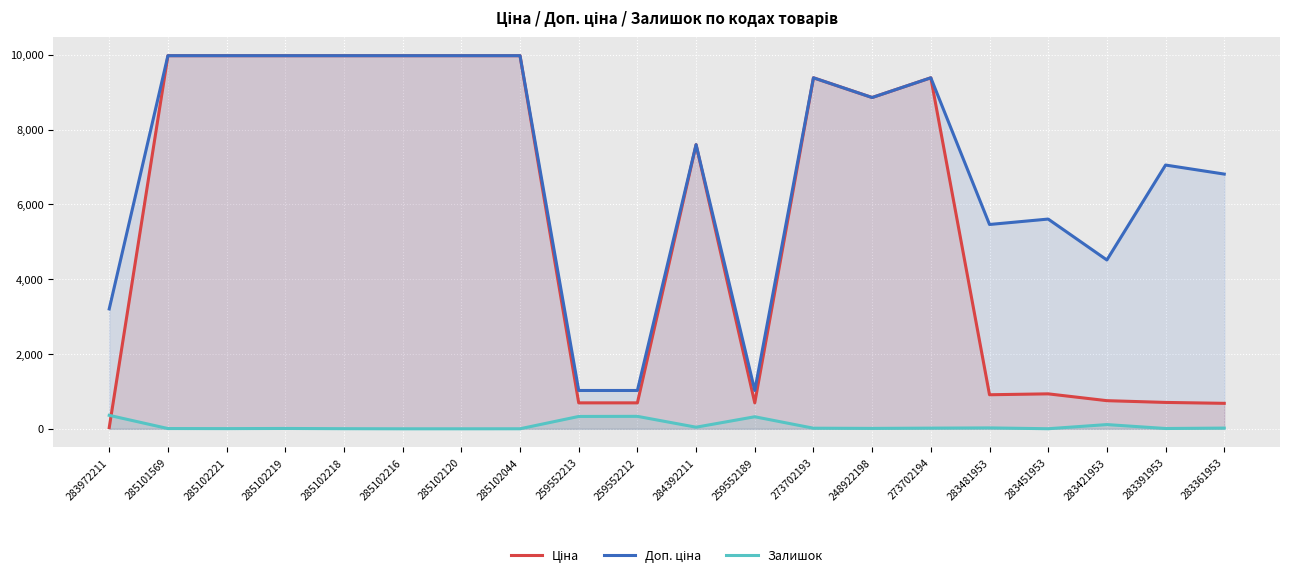

Is it true that Залишок equals 5.0 at 285102221?

True